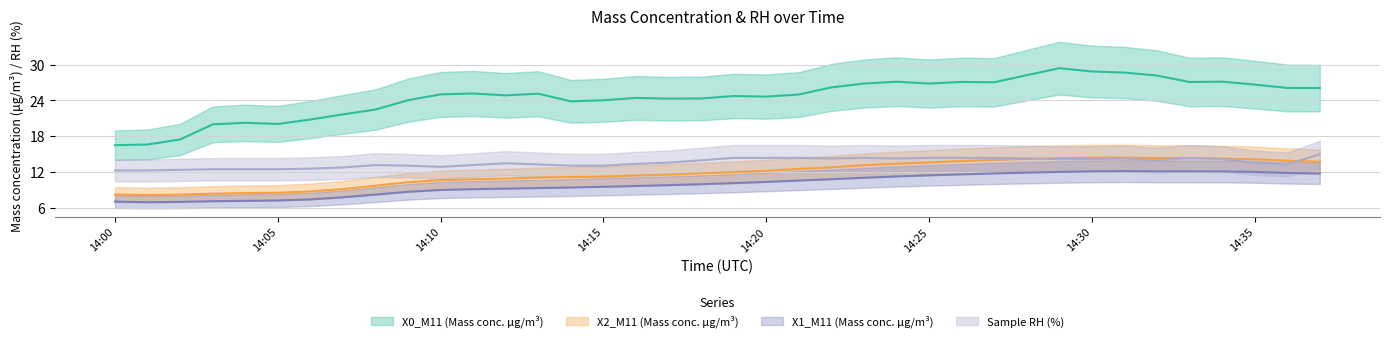

What is the approximate value of X0_M11 (Mass conc. μg/m³) at 2022-03-04 14:26:00?

27.1